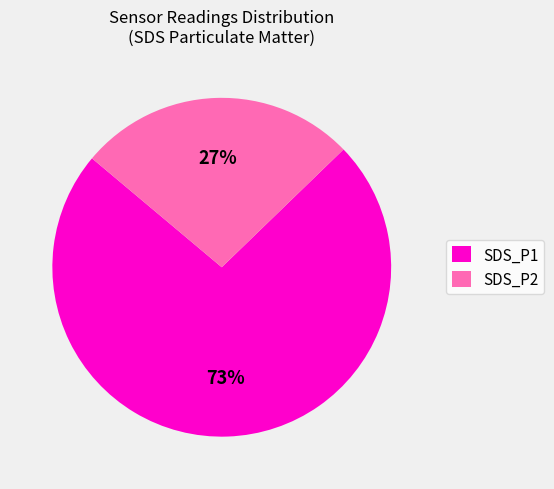

To the nearest percent, what is the average slice percentage?

50%